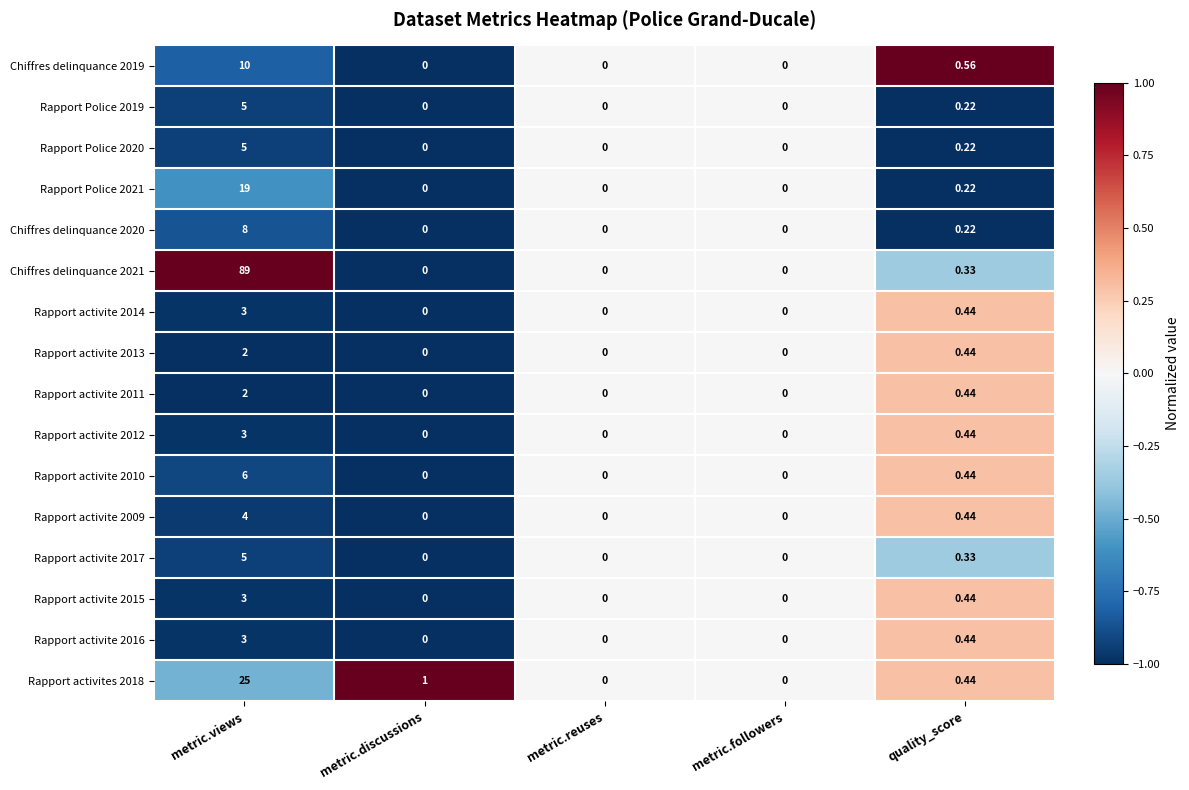

Is the value of Rapport Police 2020 at quality_score greater than the value of Rapport activite 2017 at metric.discussions?

Yes